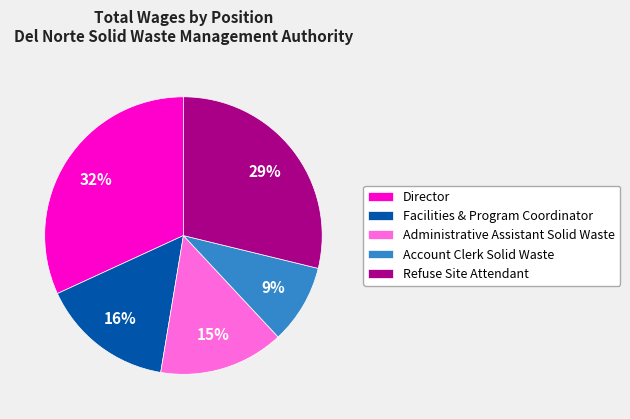

Approximately how many times larger is the value at Account Clerk Solid Waste compared to Facilities & Program Coordinator?

0.6